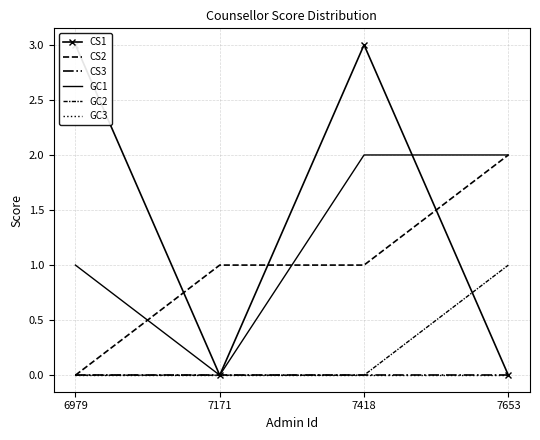

In CS1, how many points are higher than both neighbors (excluding endpoints)?

1